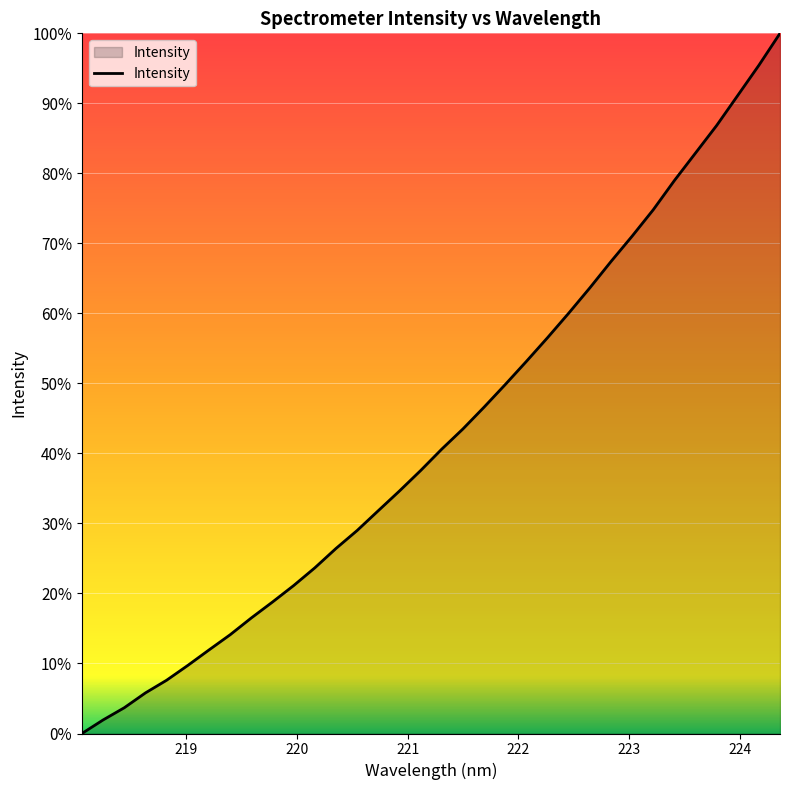

Does the chart display data point markers on the line(s)?

No